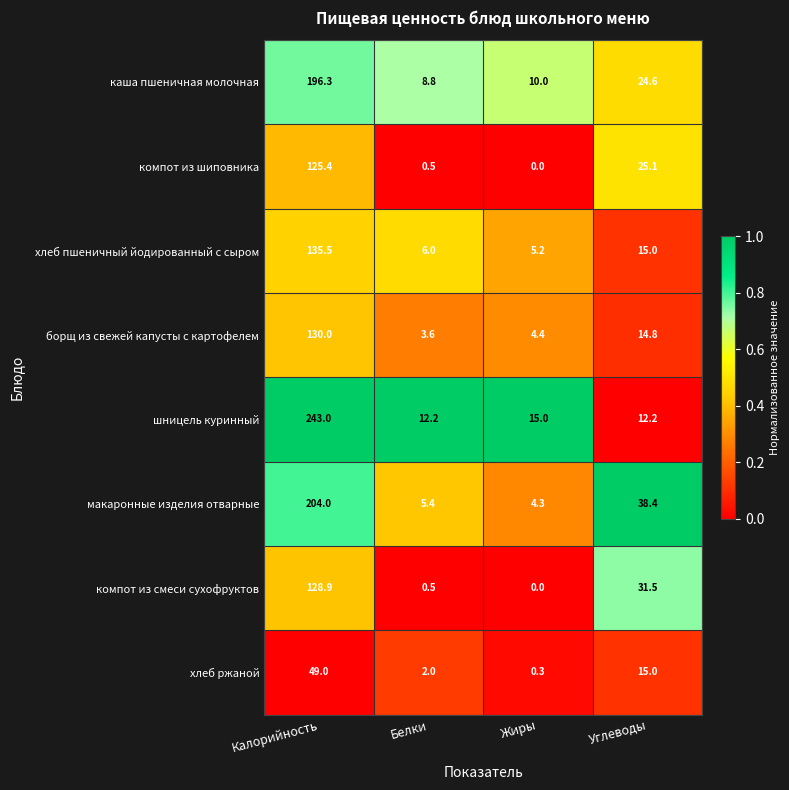

Is it true that каша пшеничная молочная equals 8.8 at Белки?

True